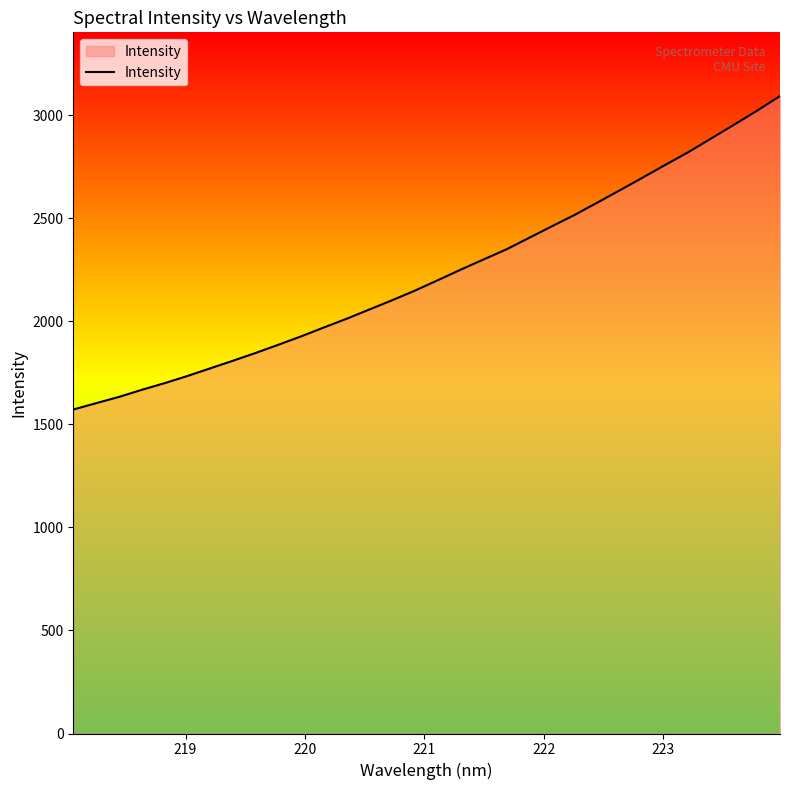

What is the minimum value shown in the chart?

1571.9